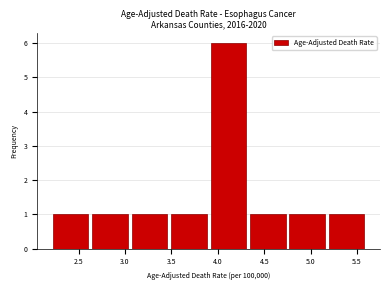

Which range on the x-axis has the tallest bar?

3.900 to 4.325